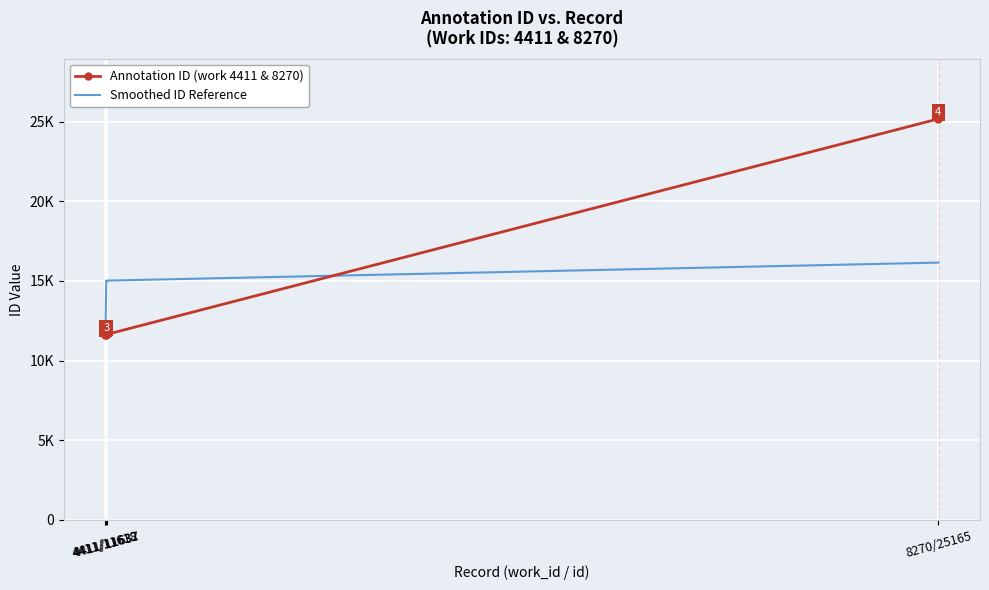

List the labels in order of Smoothed ID Reference value, smallest first.

4411/11618, 4411/11632, 4411/11637, 8270/25165